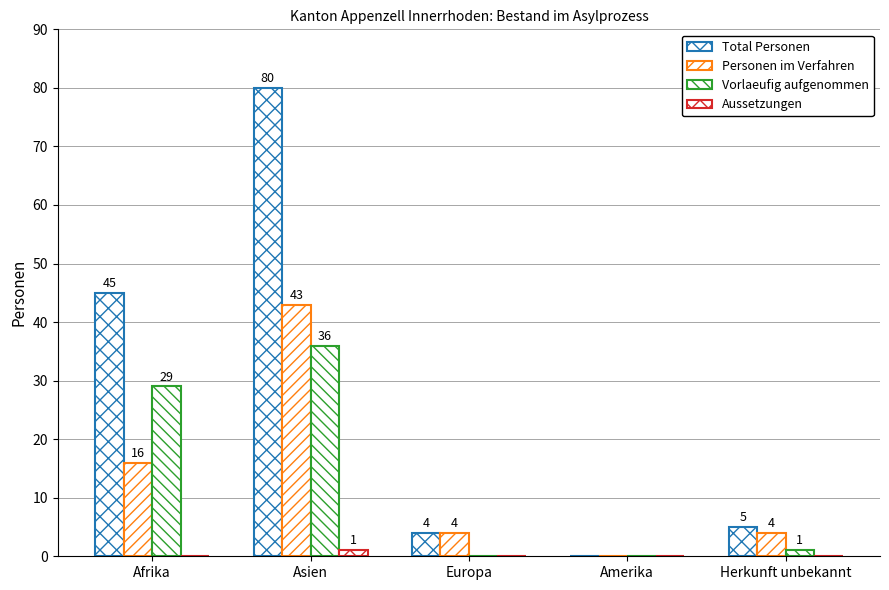

Is it true that Personen im Verfahren equals 16 at Afrika?

True